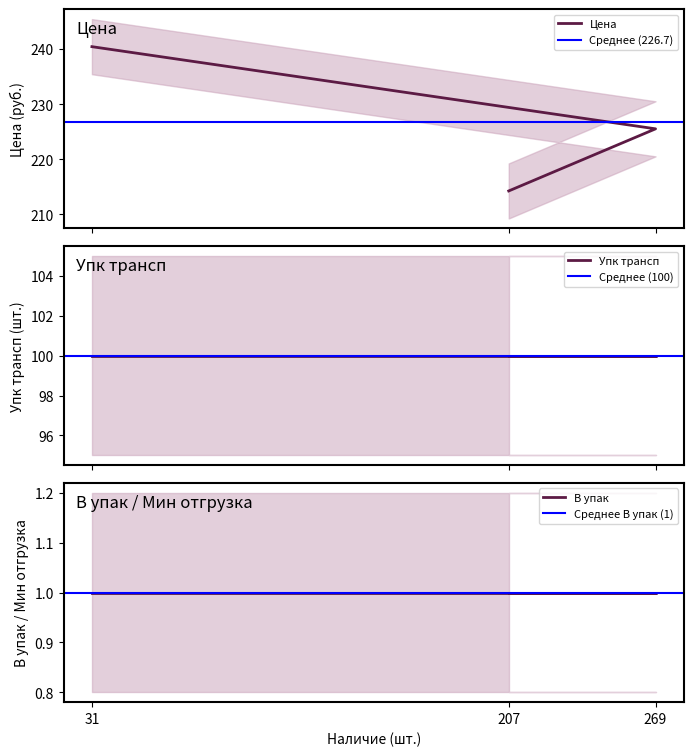

How many lines are shown in the chart?

4